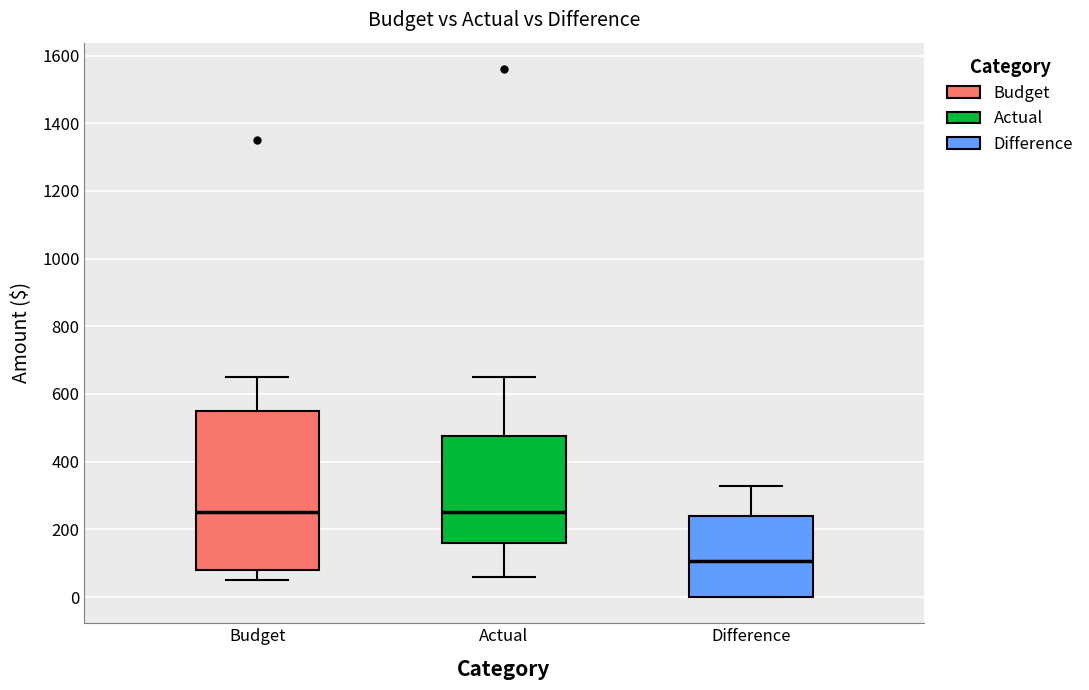

Reading left to right, transcribe this box plot: for each box, give where its median line is, the range the box spans, and where its two whiskers end, as read against the y-axis. The values are not printed on the chart, so give them approximately, as read against the axis.

Budget: median 260, box 80 to 560, whiskers 60 to 660
Actual: median 260, box 160 to 480, whiskers 60 to 660
Difference: median 100, box 0 to 240, whiskers 0 to 320